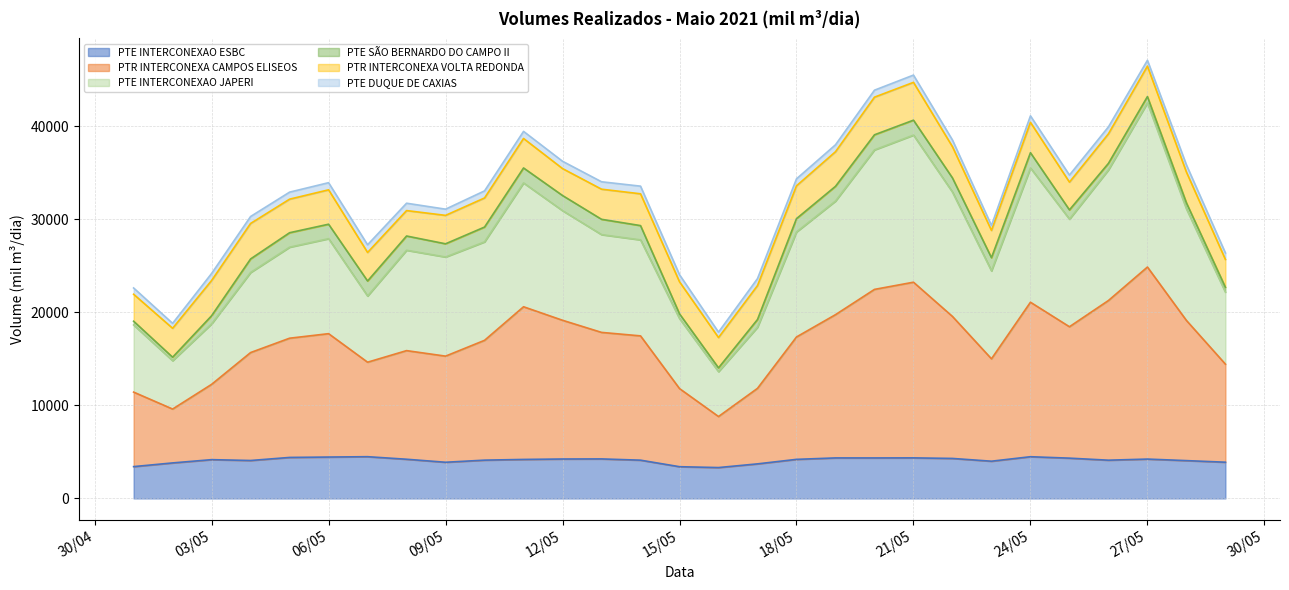

Which series has the widest spread of values?

PTE INTERCONEXAO JAPERI